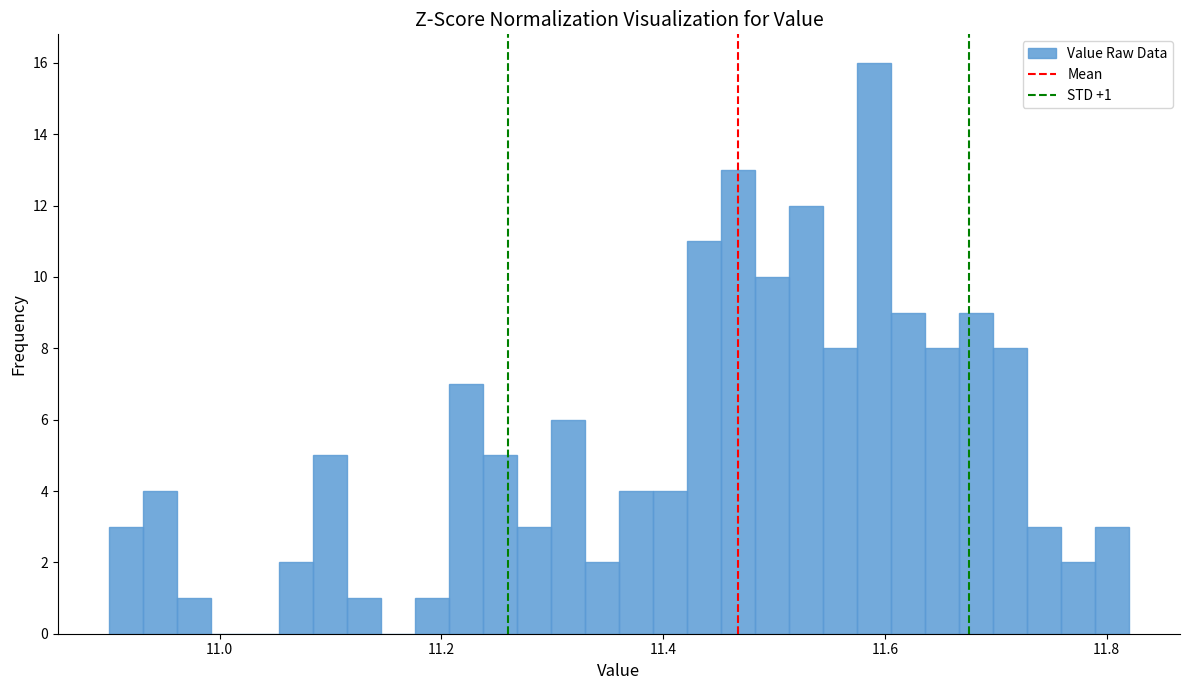

Around what value on the x-axis is the tallest bar? Give the approximate position of its centre, as read against the axis.

11.60